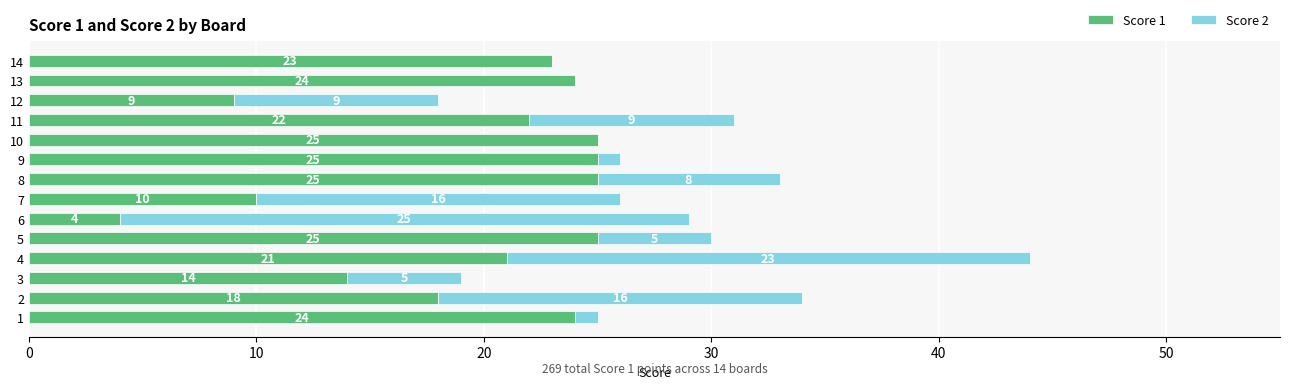

What are all the series names shown in the legend?

Score 1, Score 2